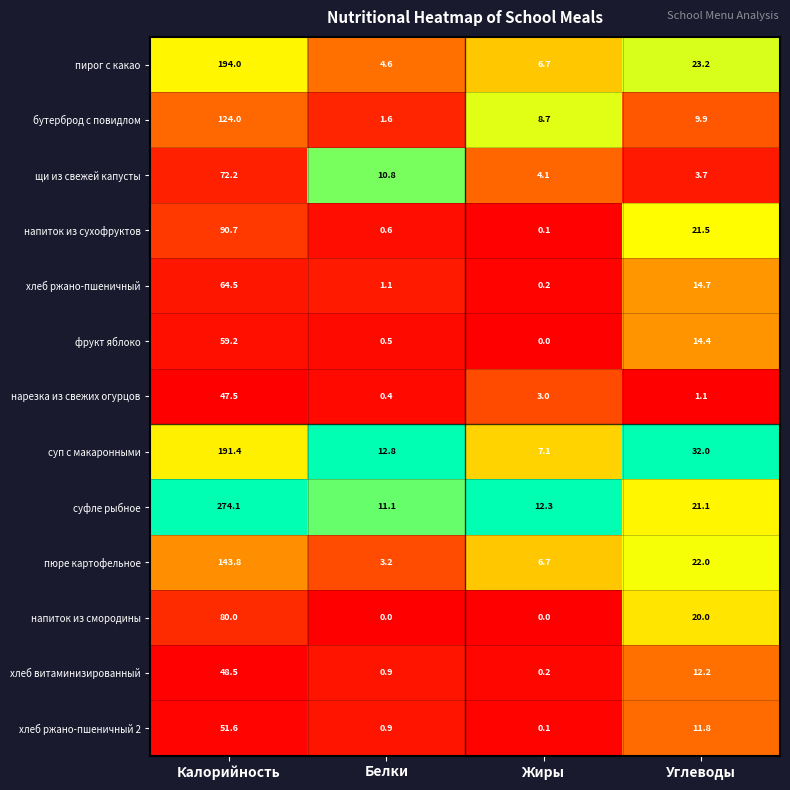

List the labels in order of суп с макаронными value, largest first.

Калорийность, Углеводы, Белки, Жиры